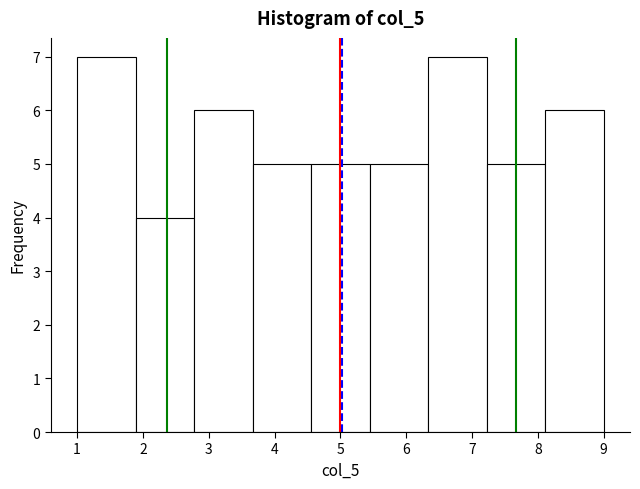

How tall is the bar that spans 4.6 to 5.4 on the x-axis? Neither the bar edges nor the heights are printed on the chart, so give them approximately, as read against the axes.

5